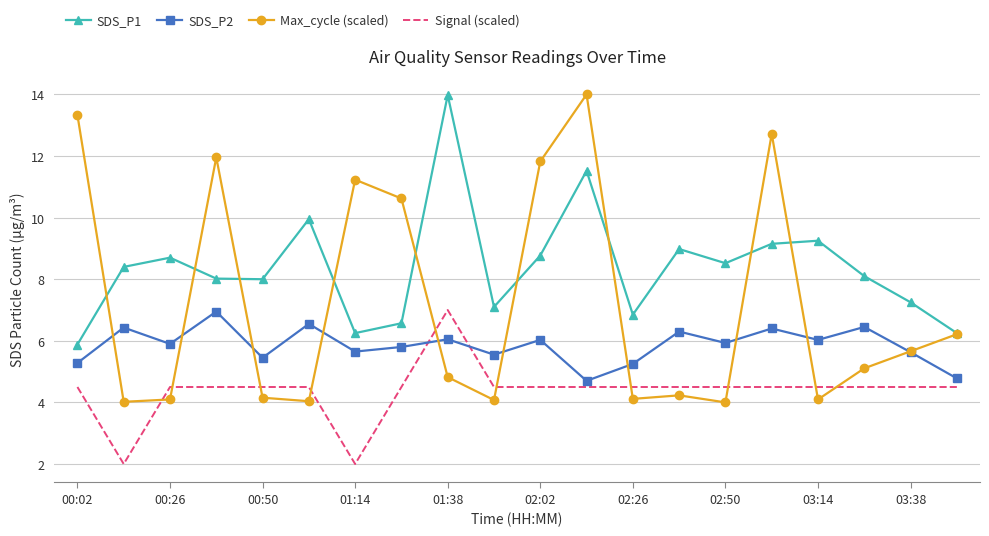

How many series are shown in this chart?

4